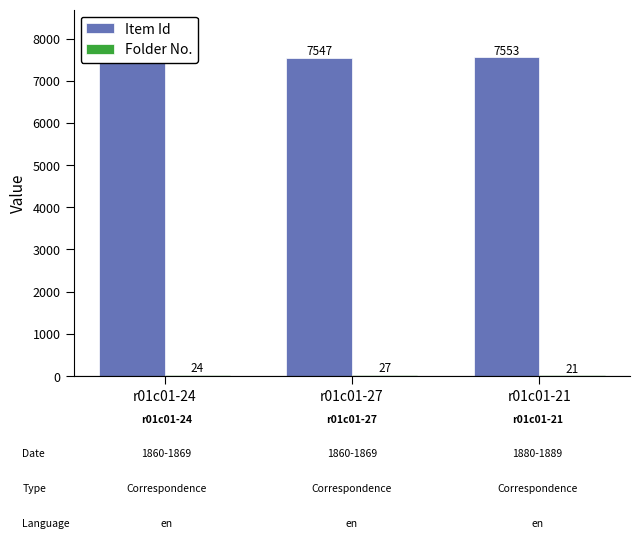

The Item Id series shows 4187 at r01c01-21. True or false?

False